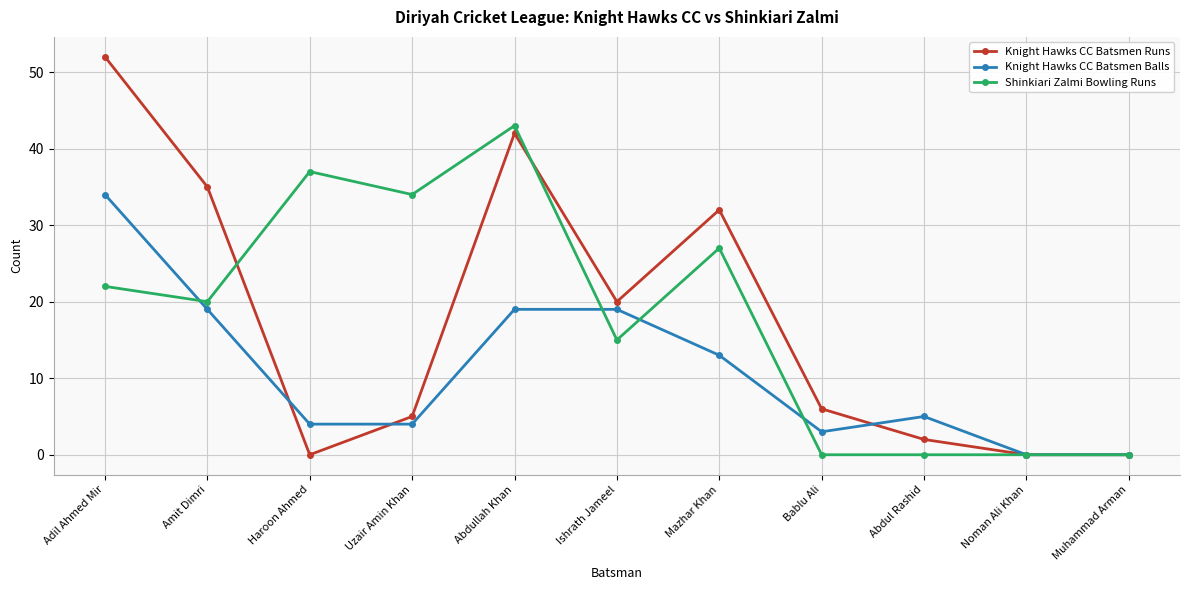

True or false: Knight Hawks CC Batsmen Balls has more than 0 points higher than both neighbors.

True